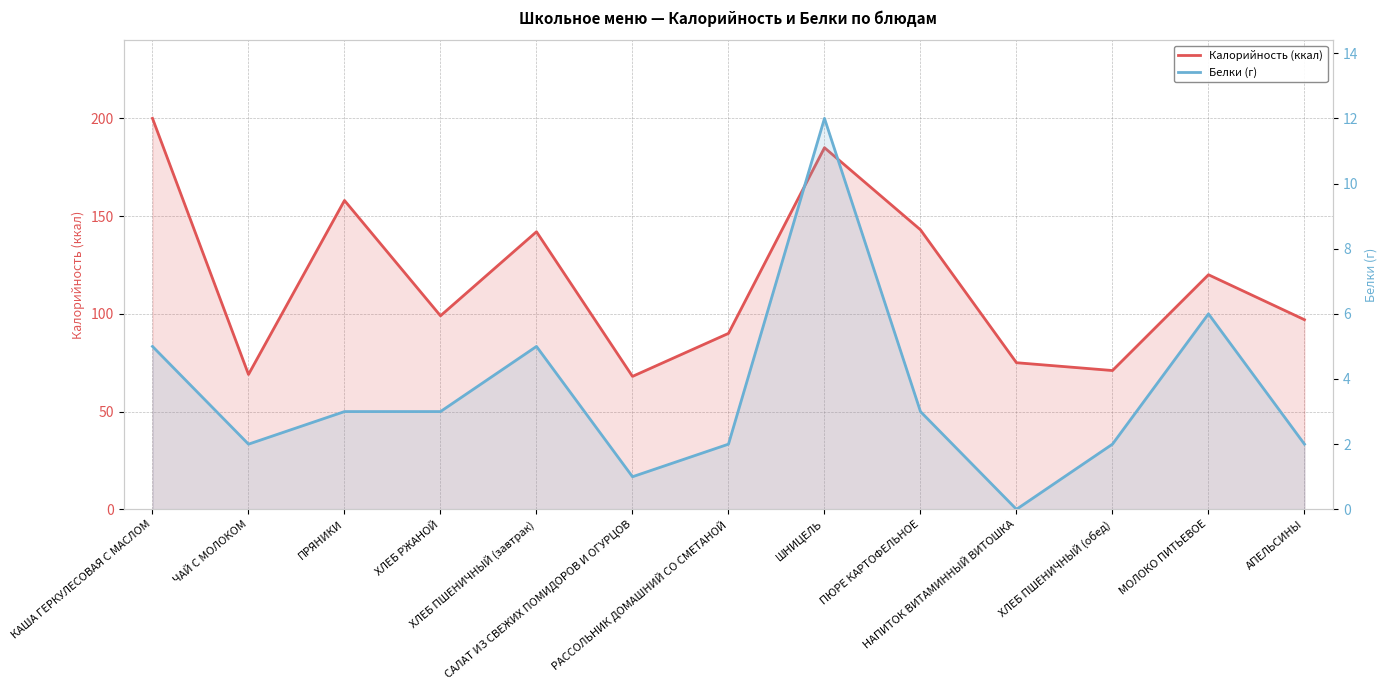

What is the difference between the maximum and minimum values in the Белки (г) series?

12